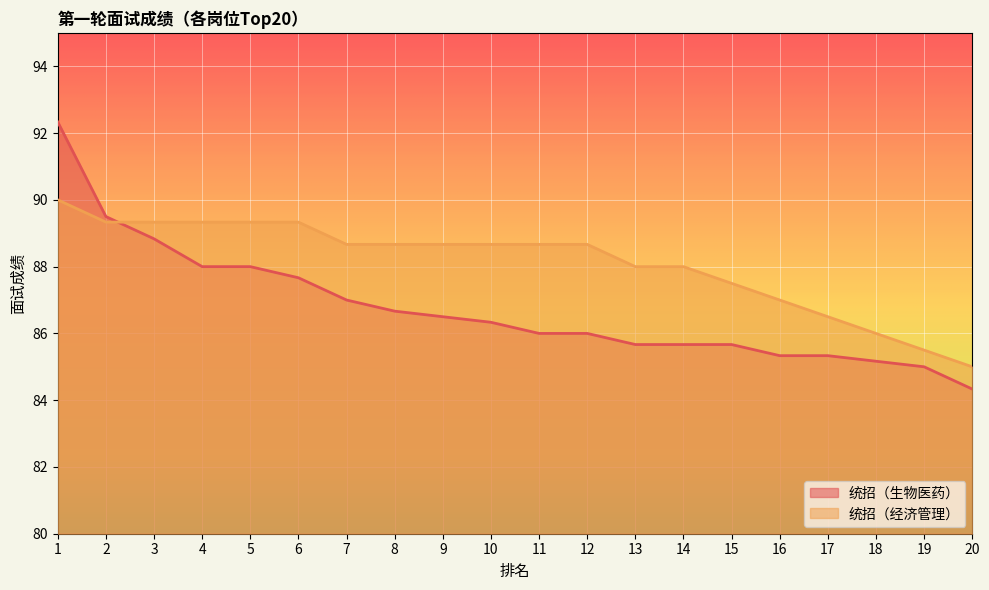

List the series in order of their overall mean, highest first.

统招（经济管理）, 统招（生物医药）